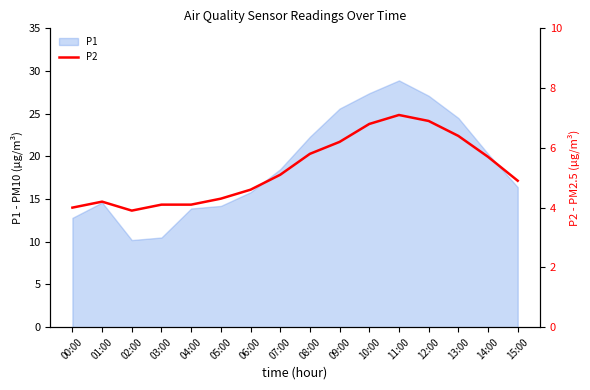

How many interior local peaks (higher than both neighbors) does the data have?

2